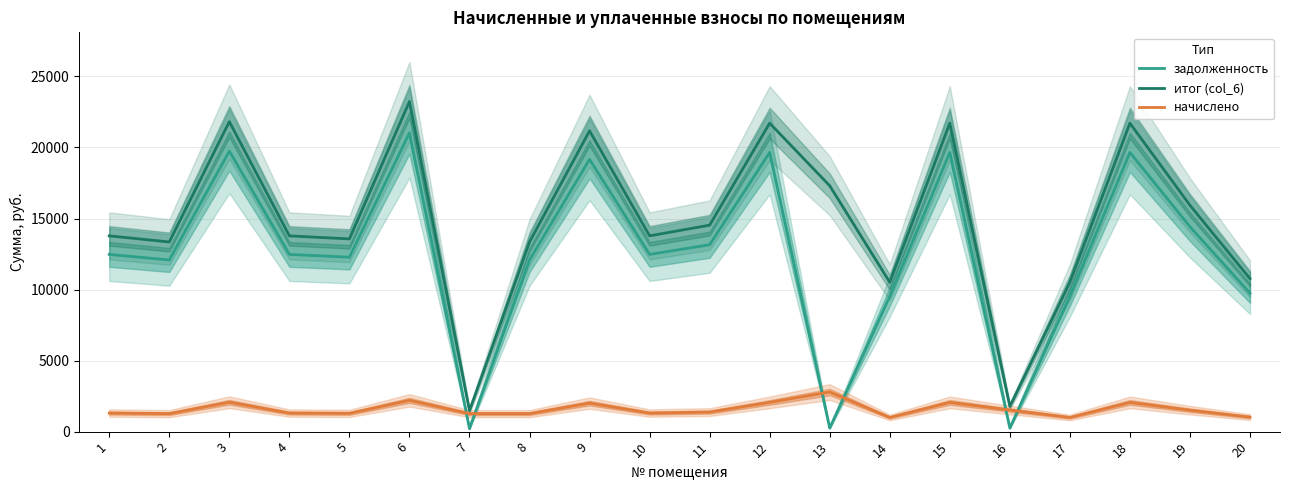

True or false: итог (col_6) and задолженность intersect in this chart.

False